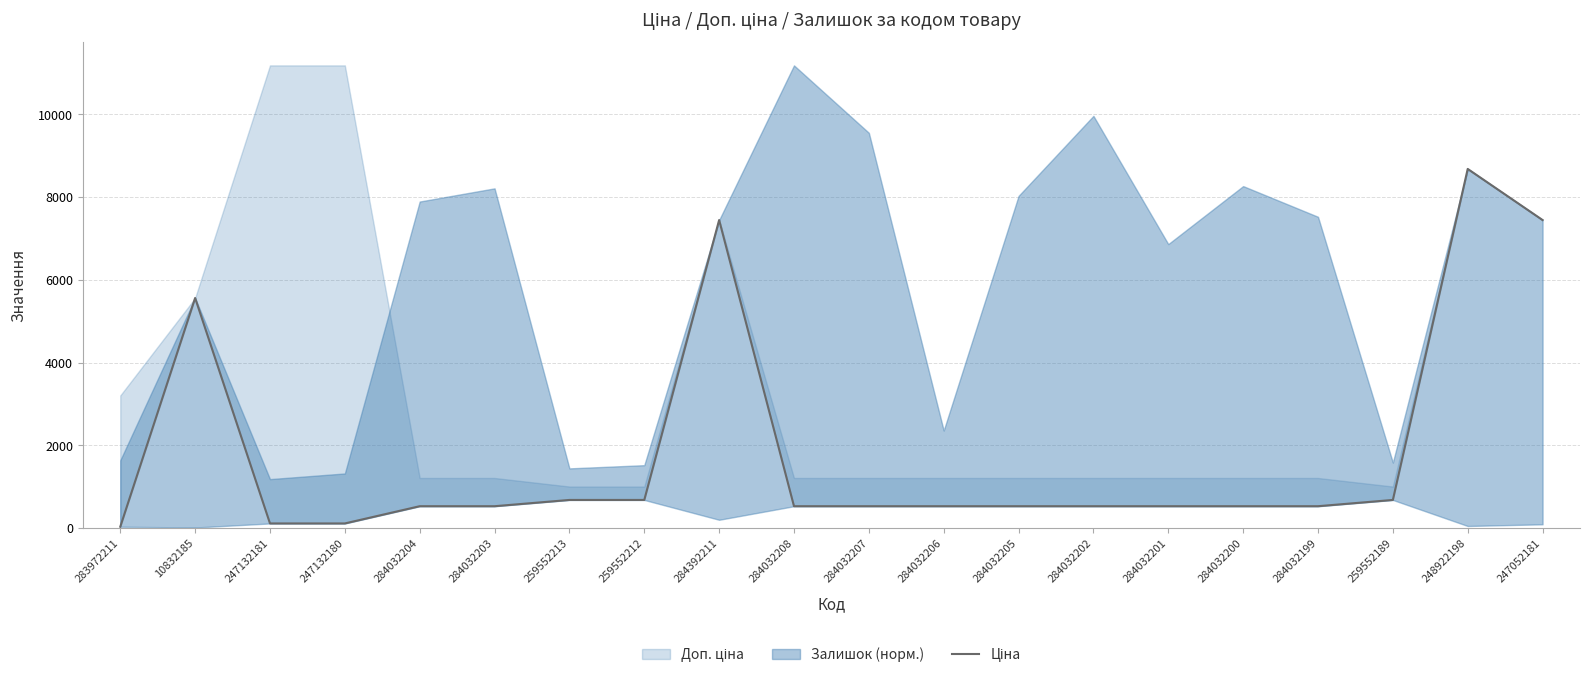

The chart shows a value of 184.3 at 247132180. True or false?

False